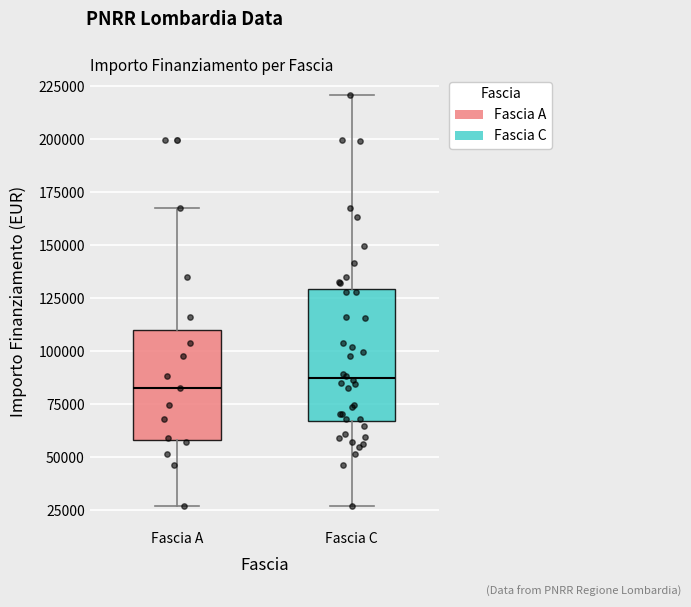

Reading left to right, read every box against the y-axis: the position of its median line, the range the box covers, and the ends of its whiskers. The values are not printed on the chart, so give them approximately, as read against the axis.

Fascia A: median 85000, box 60000 to 110000, whiskers 25000 to 170000
Fascia C: median 85000, box 65000 to 130000, whiskers 25000 to 220000